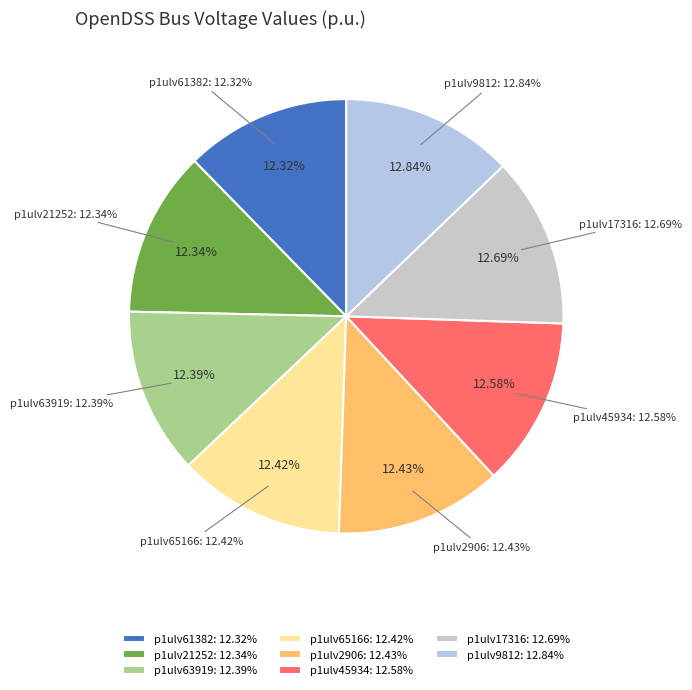

True or false: p1ulv2906 accounts for 12% of the total.

True